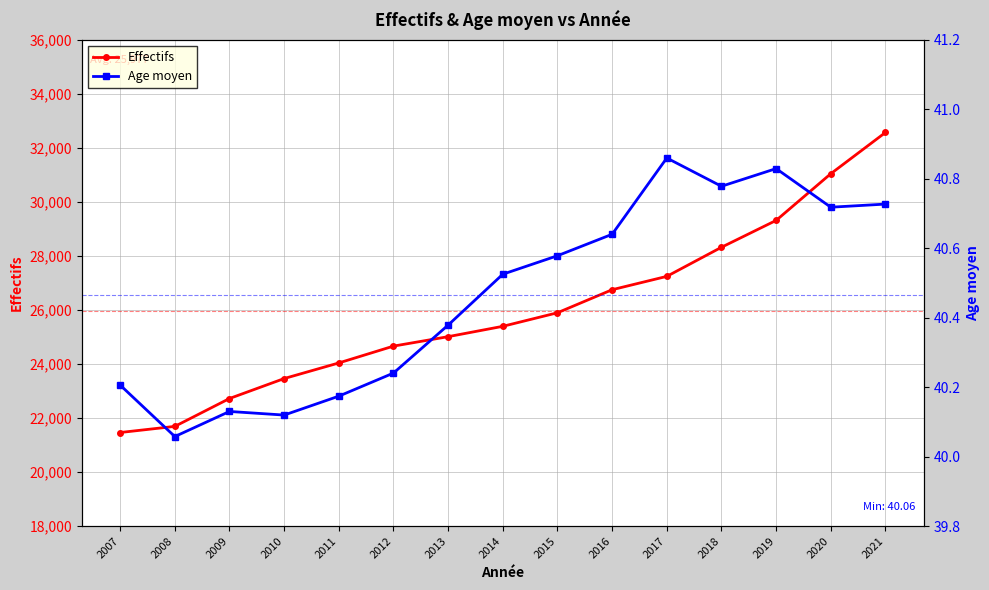

How many distinct data groups are displayed?

2